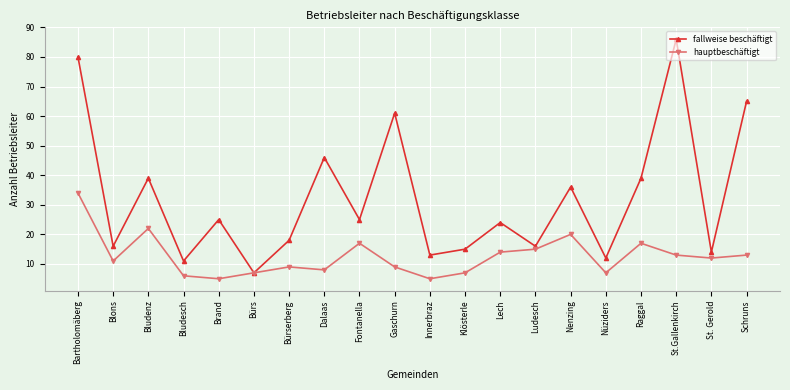

What is the difference between the highest and lowest values at Blons?

5